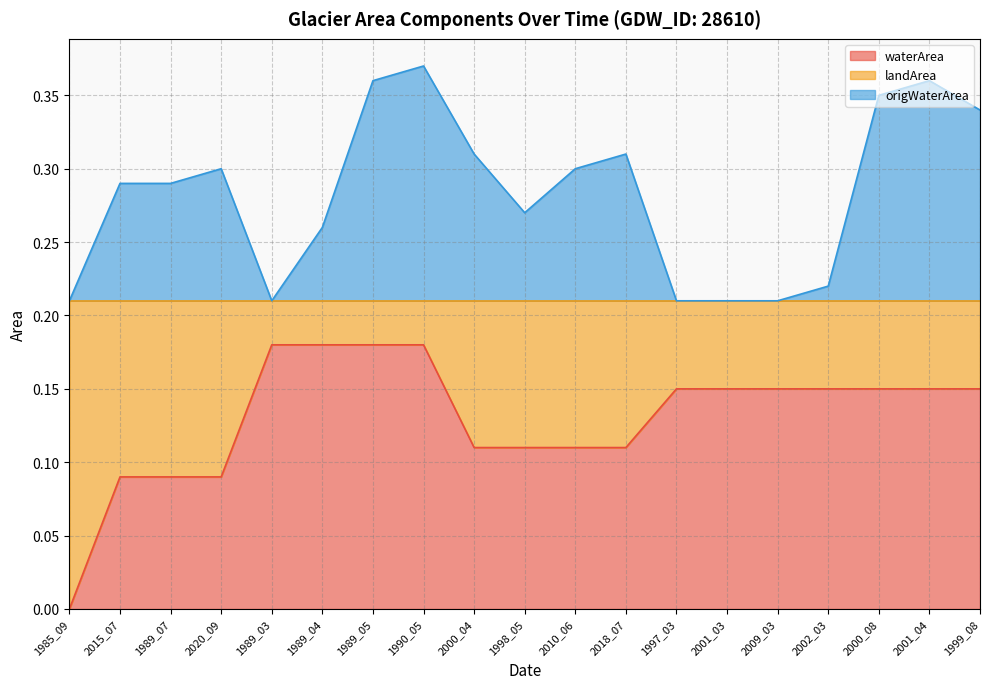

True or false: waterArea has more than 0 interior local peaks.

False